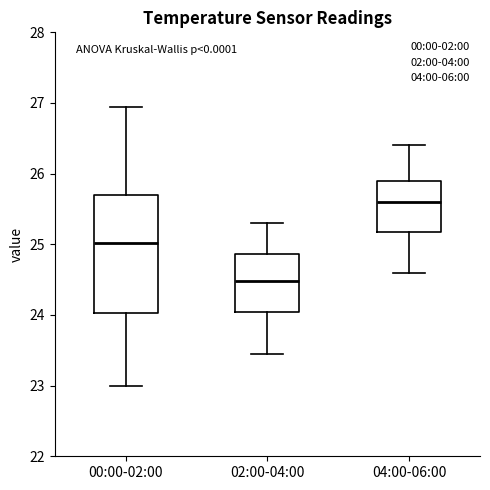

Which box has the lowest median line?

02:00-04:00